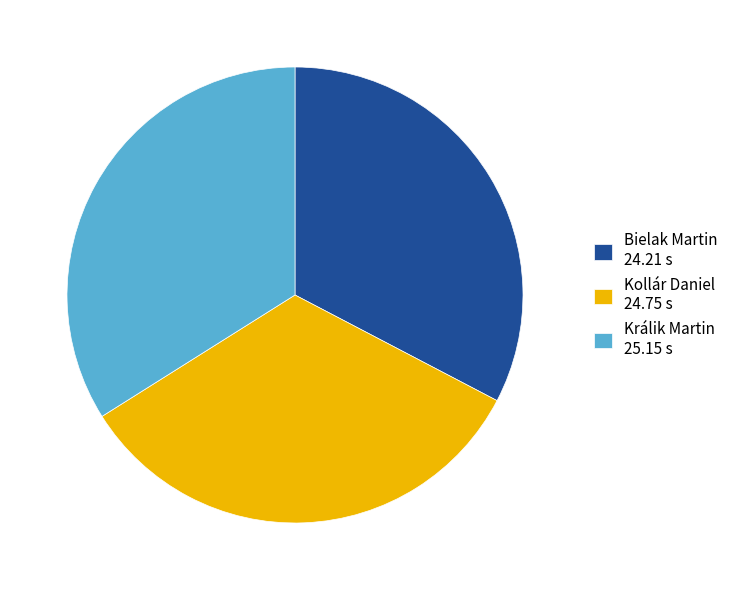

Does Králik Martin 25.15 s represent more than half of the total?

No